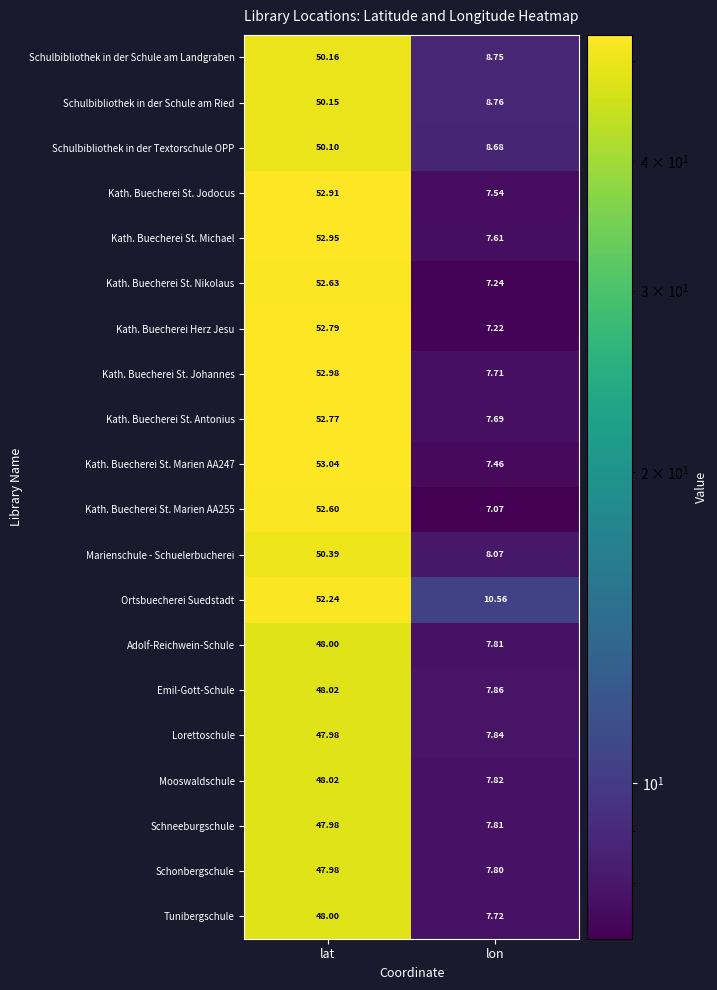

At which category does the chart reach its peak across all series?

lat